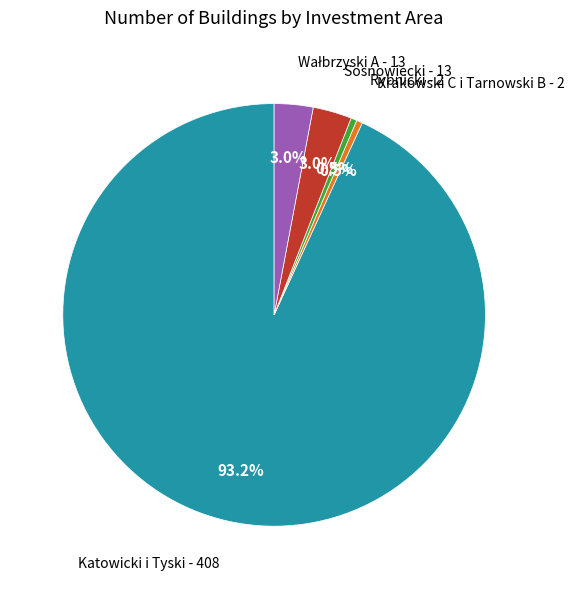

To the nearest percent, what is the difference between the largest and smallest slice percentages?

93%